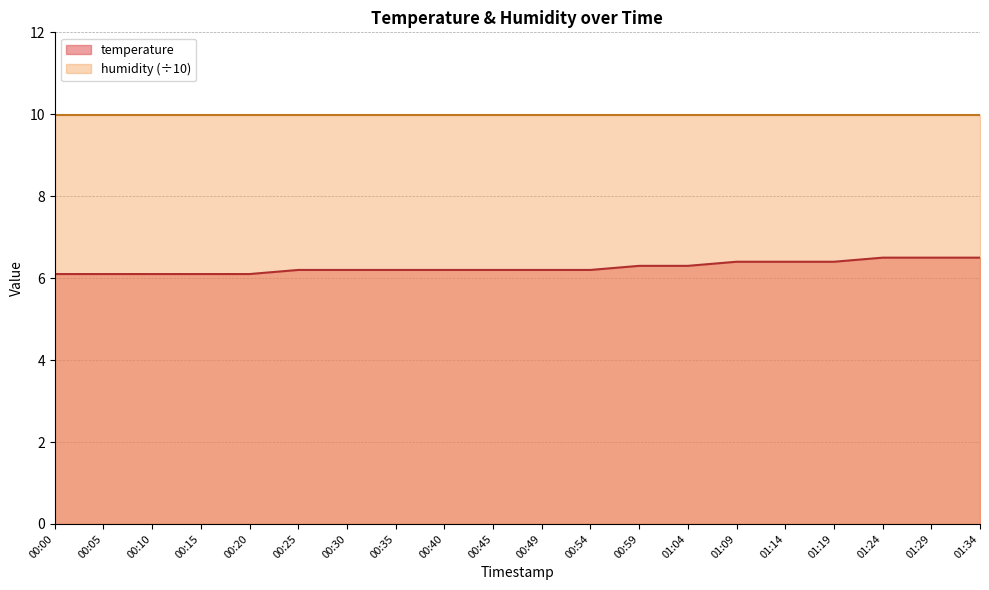

How many data points does each series have?

20